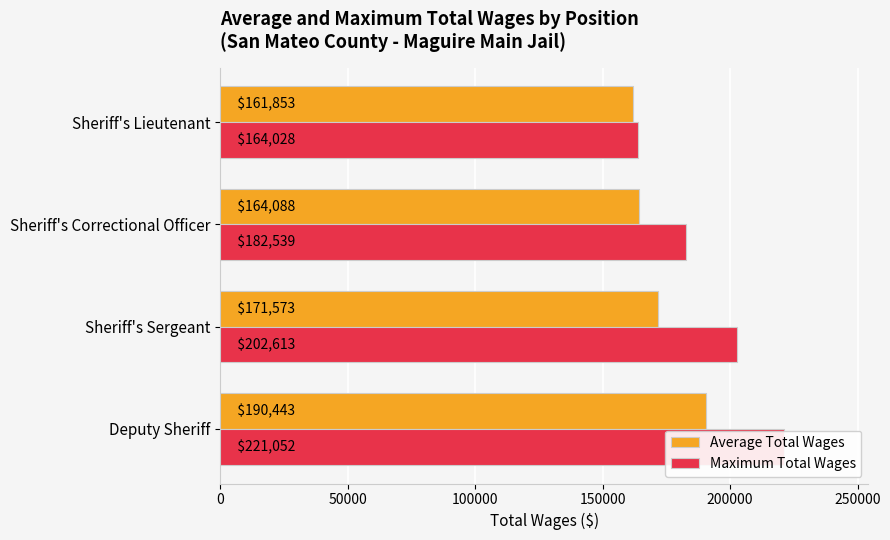

List the series in order of their overall mean, lowest first.

Average Total Wages, Maximum Total Wages